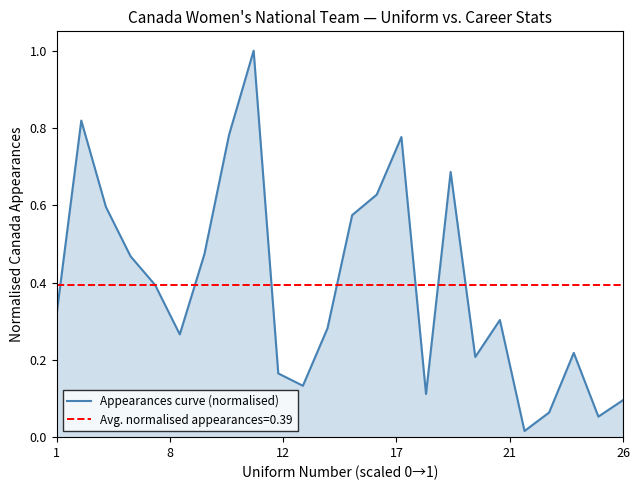

What is the maximum value for Appearances curve (normalised)?

1.0